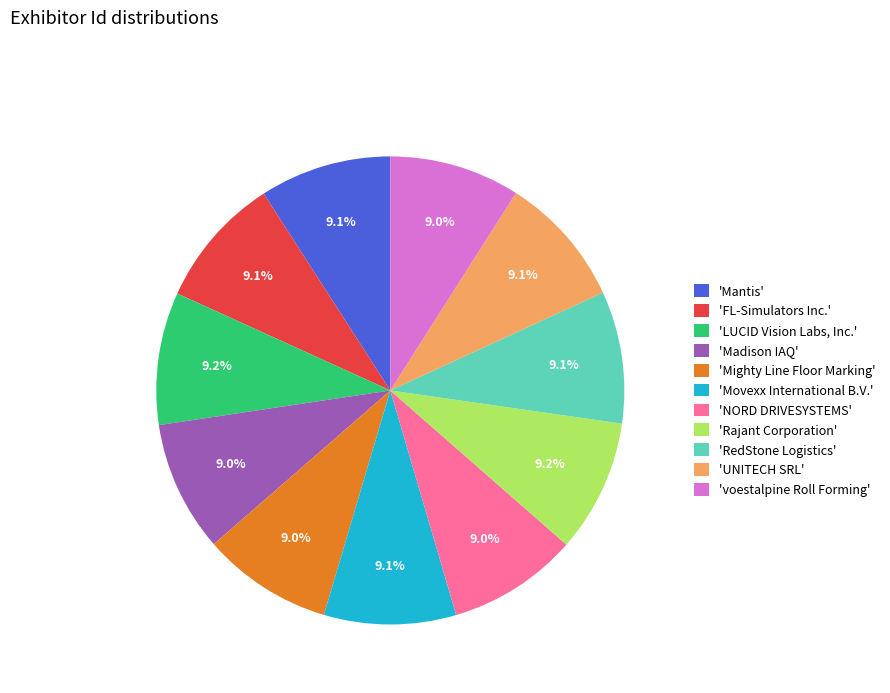

What is the ratio of the value at 'Madison IAQ' to the value at 'Rajant Corporation'?

1.0